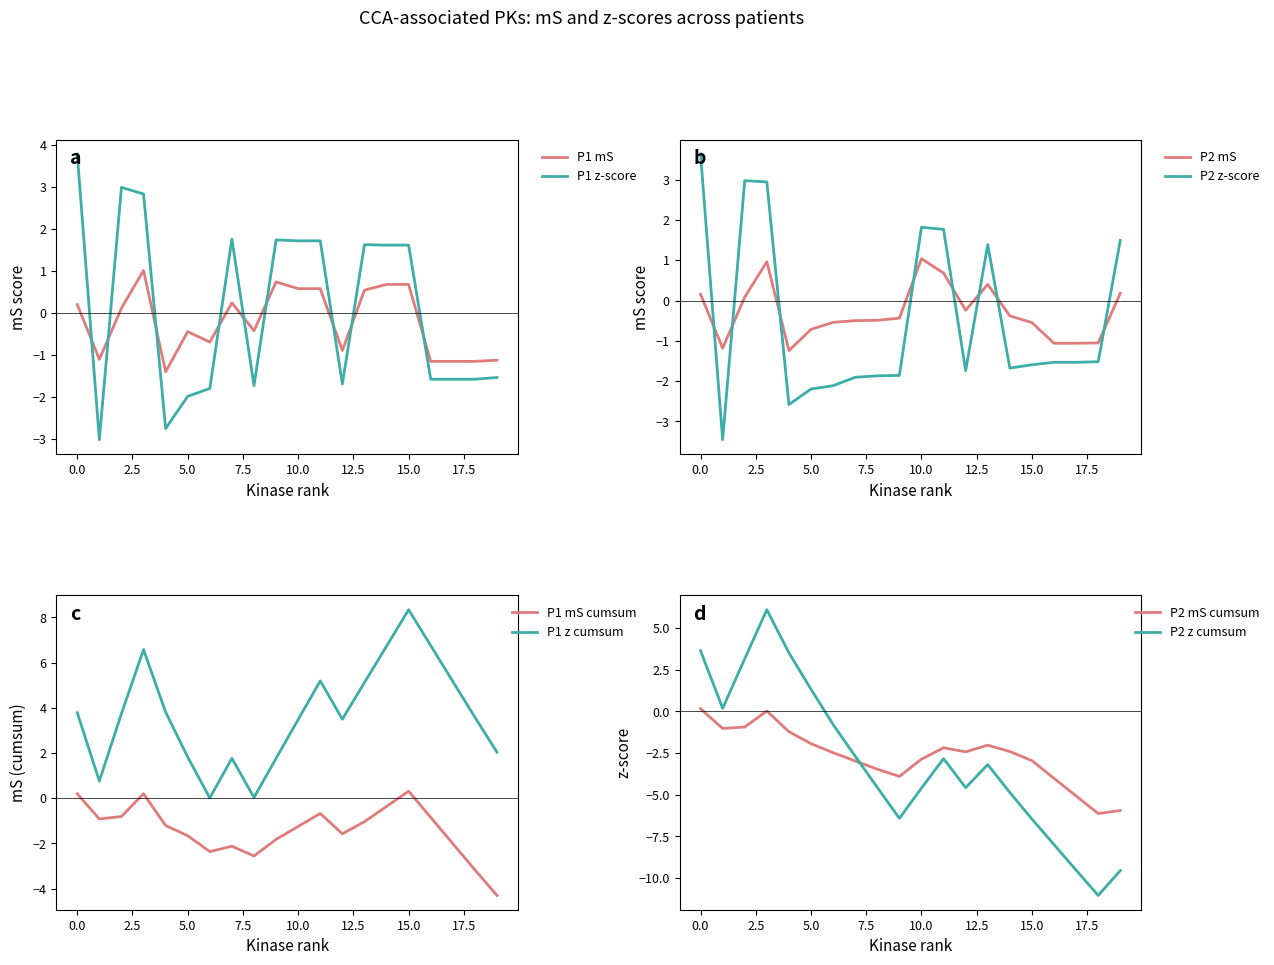

True or false: P2 mS has a value of -0.5 at 15.0.

True